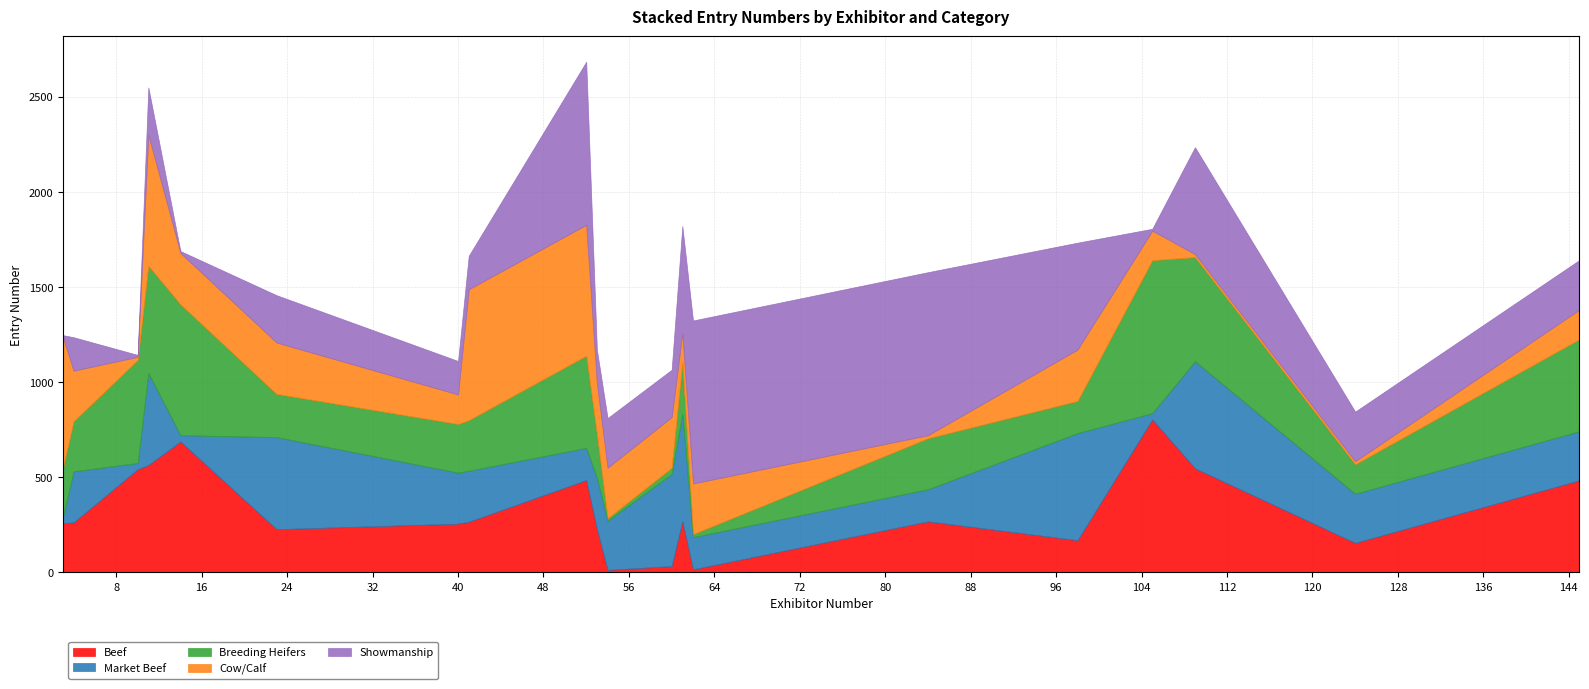

Does the chart have visible grid lines?

Yes